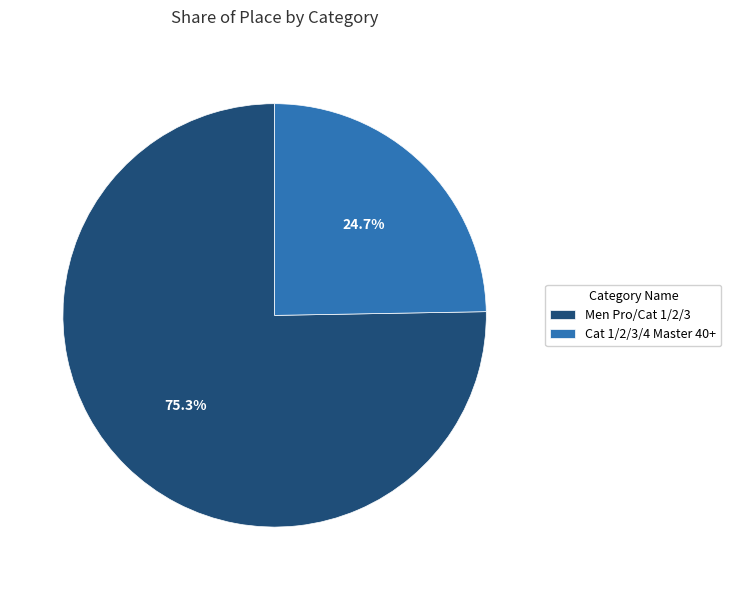

Is it true that Cat 1/2/3/4 Master 40+ is 25% of the pie?

True